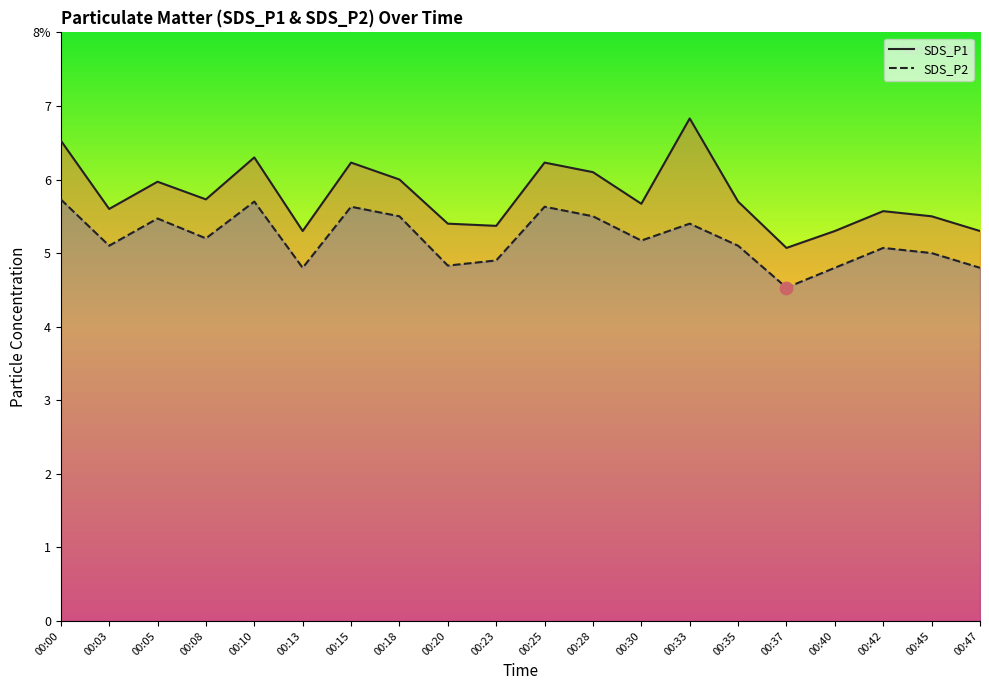

At which category is the sum across all series the highest?

00:00